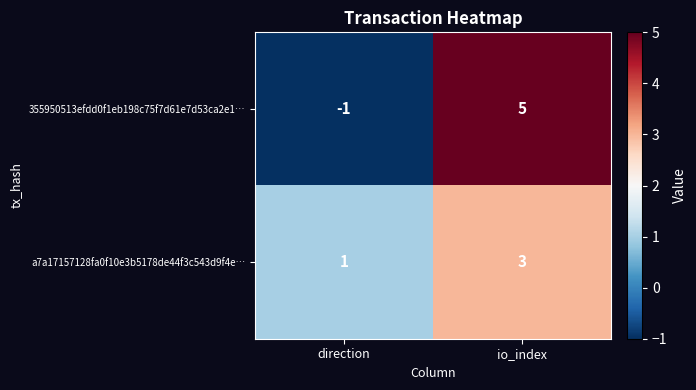

How many distinct data groups are displayed?

2